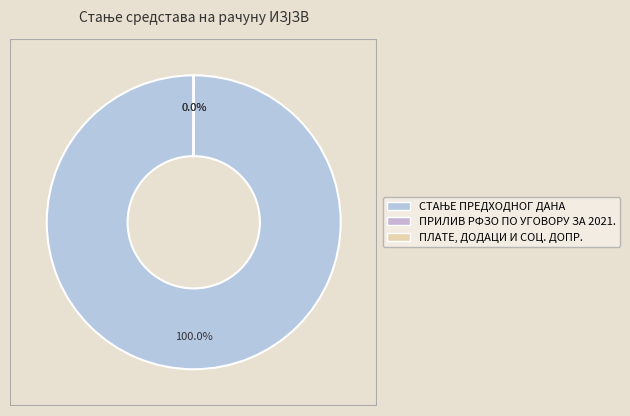

What is the ratio of the value at ПРИЛИВ РФЗО ПО УГОВОРУ ЗА 2021. to the value at ПЛАТЕ, ДОДАЦИ И СОЦ. ДОПР.?

1.4